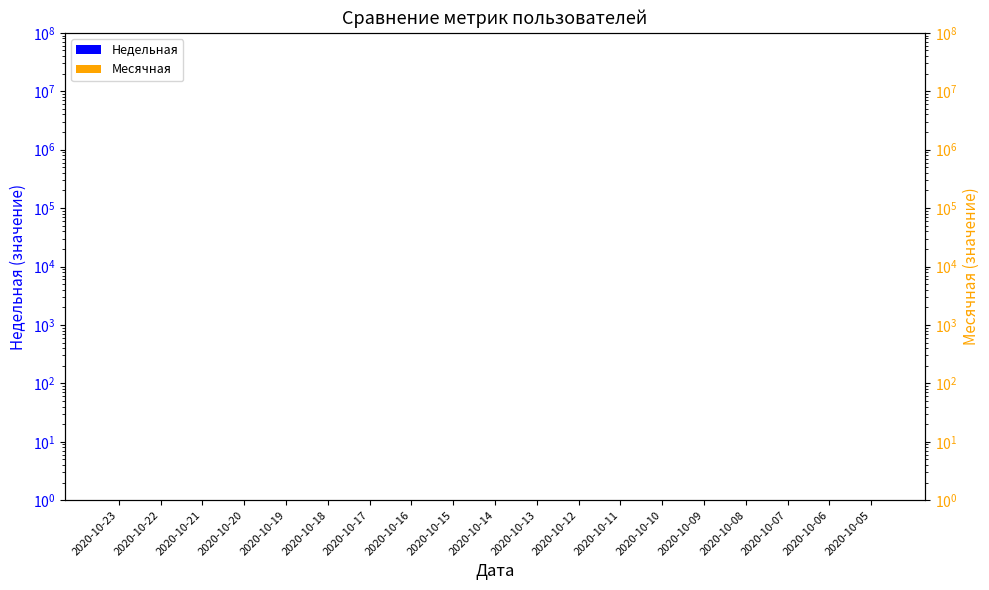

What are all the series names shown in the legend?

Недельная, Месячная